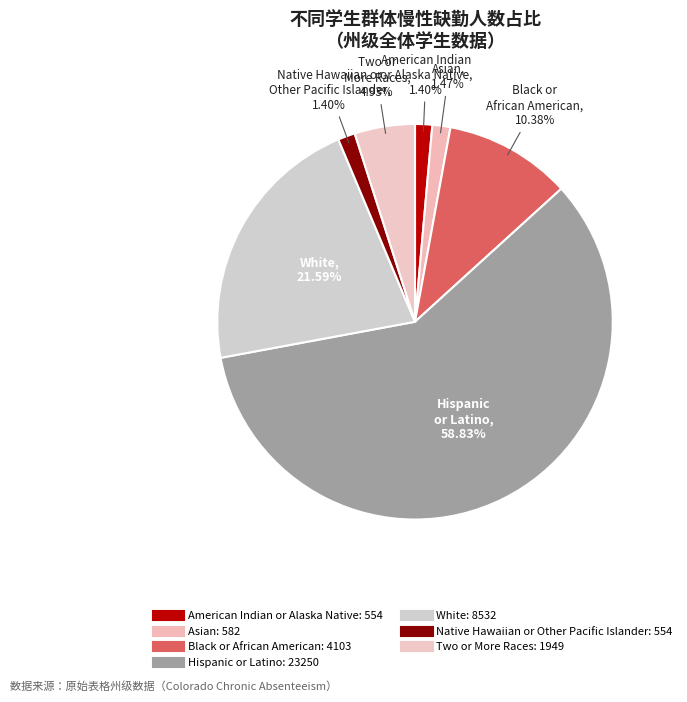

How many segments does this pie chart have?

7